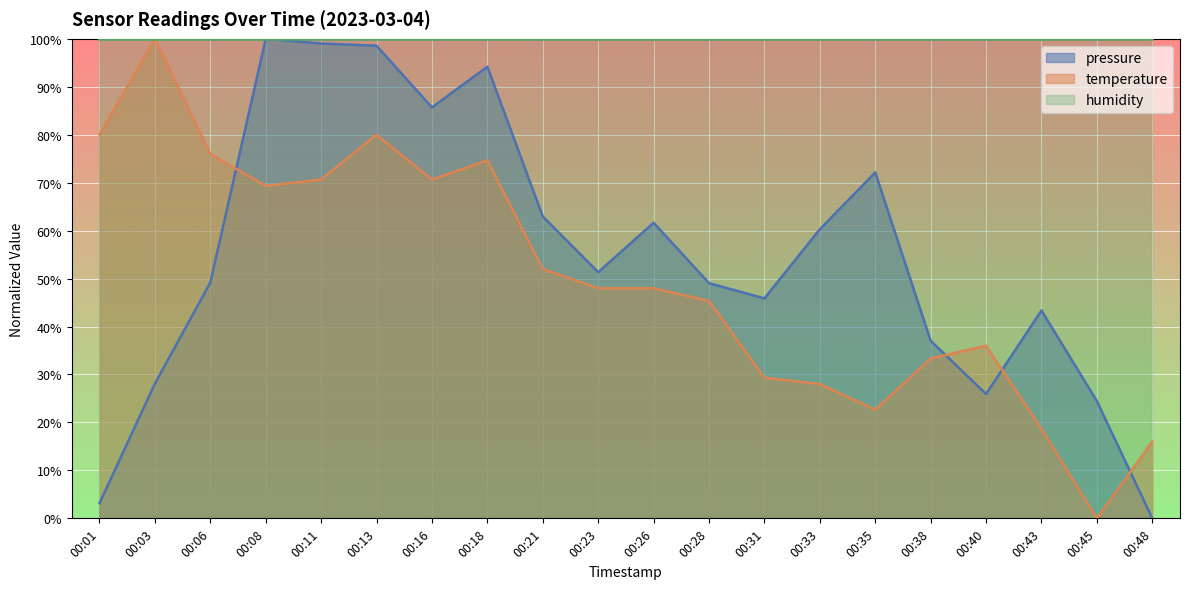

At 00:21, list the series in order from smallest to largest.

temperature, pressure, humidity